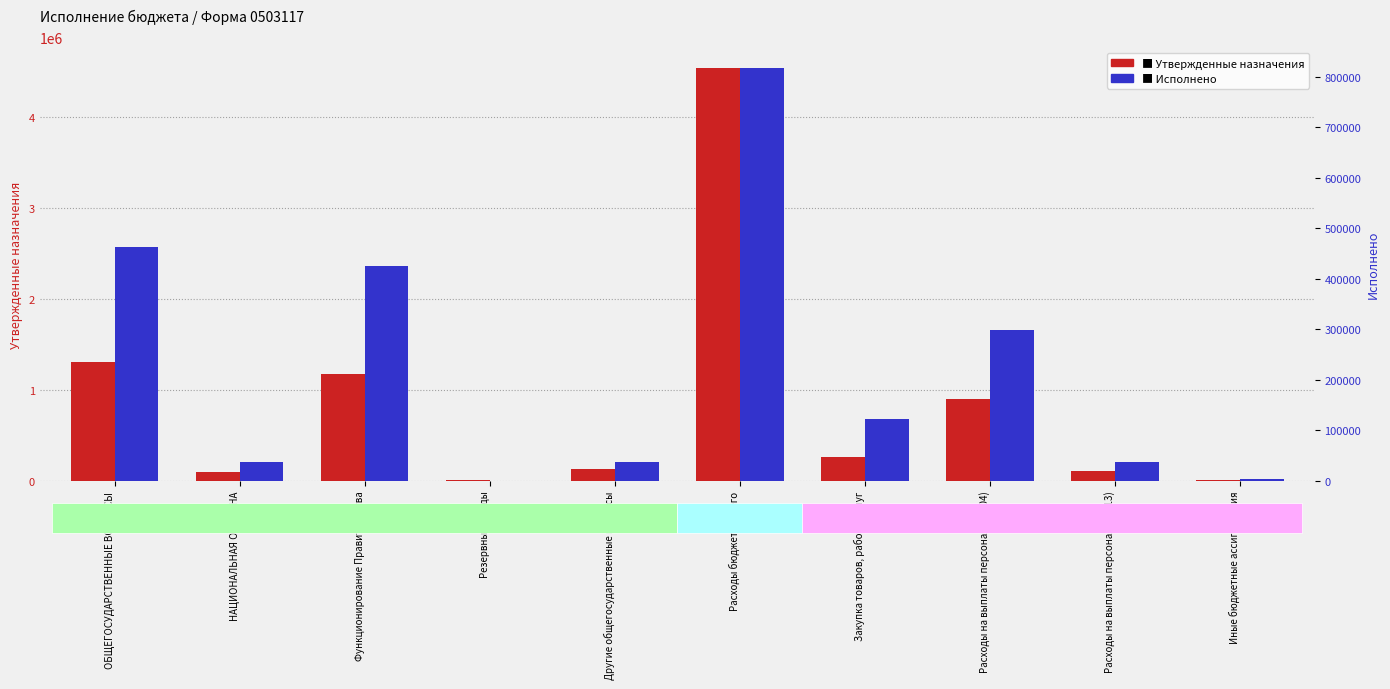

What is the label of the 4th bar from the left?

Резервные фонды